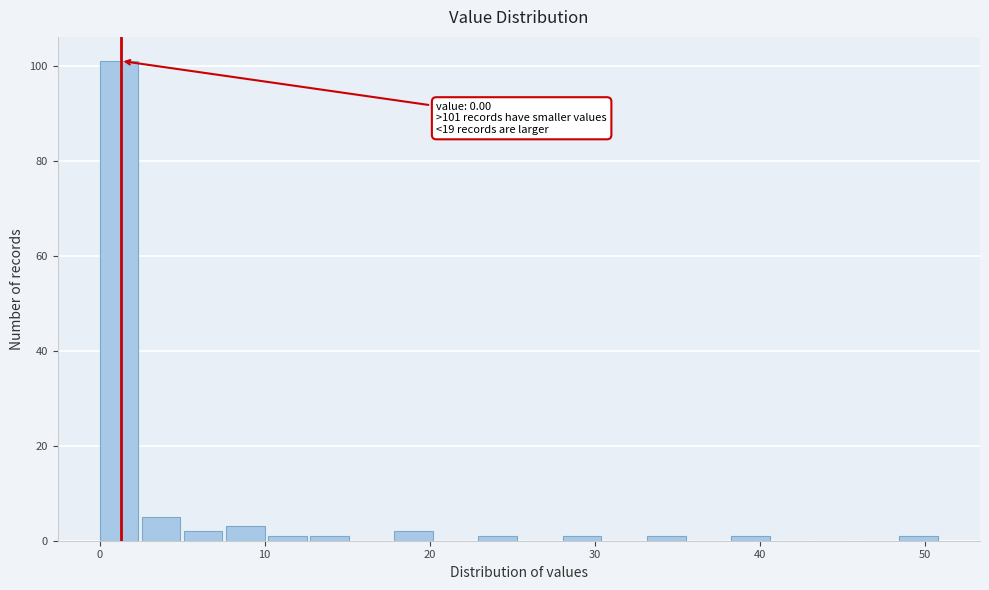

Around what value on the x-axis is the tallest bar? Give the approximate position of its centre, as read against the axis.

1